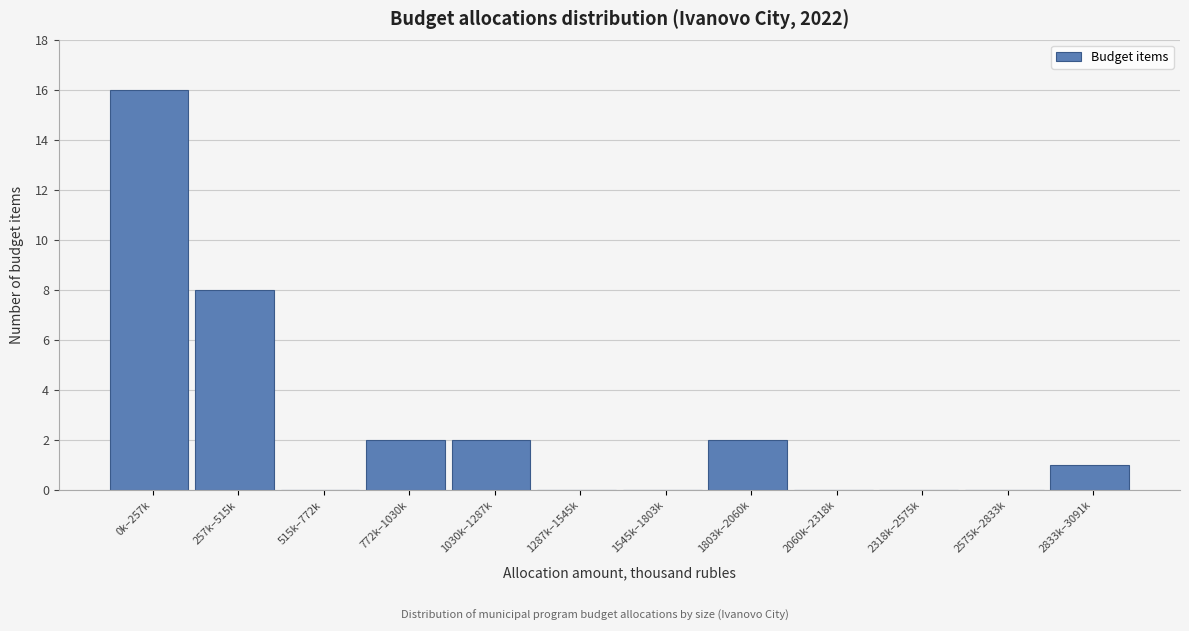

Reading right to left, transcribe all the data shown in this chart.

2833k–3091k=1	2575k–2833k=0	2318k–2575k=0	2060k–2318k=0	1803k–2060k=2	1545k–1803k=0	1287k–1545k=0	1030k–1287k=2	772k–1030k=2	515k–772k=0	257k–515k=8	0k–257k=16